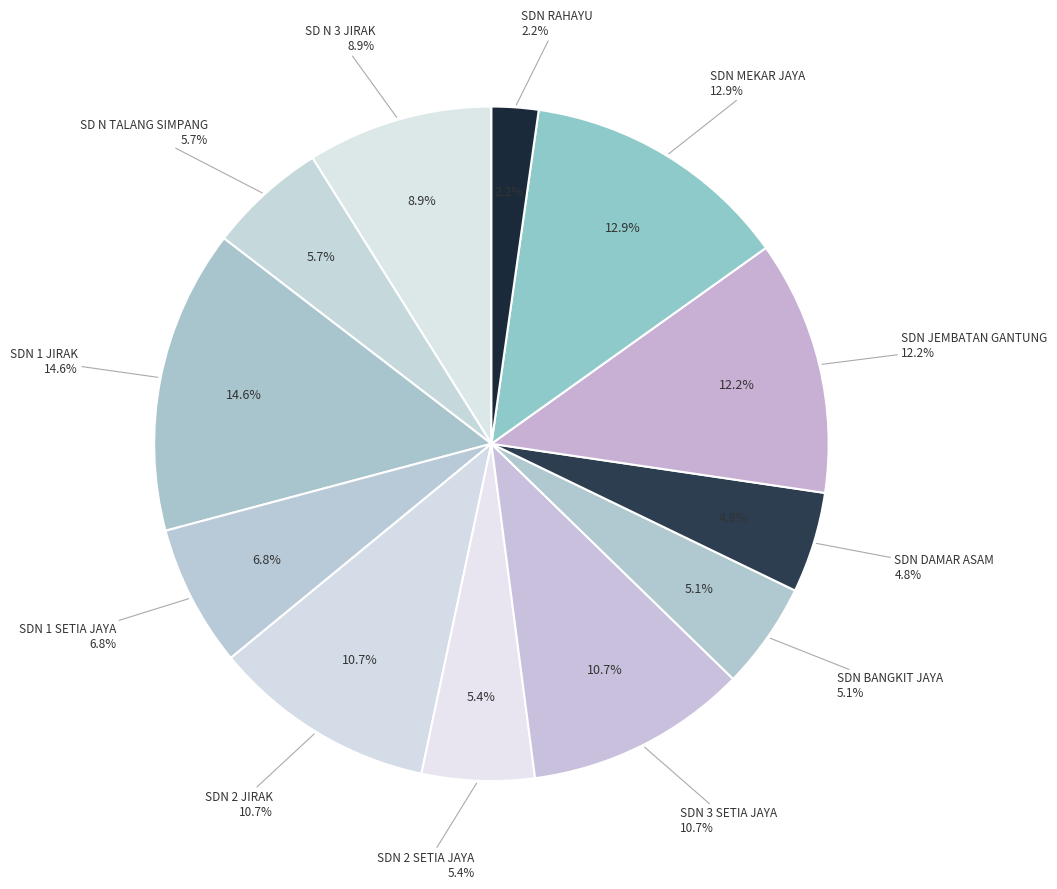

To the nearest percent, what is the difference between the SDN 3 SETIA JAYA and SDN JEMBATAN GANTUNG slice percentages?

2%